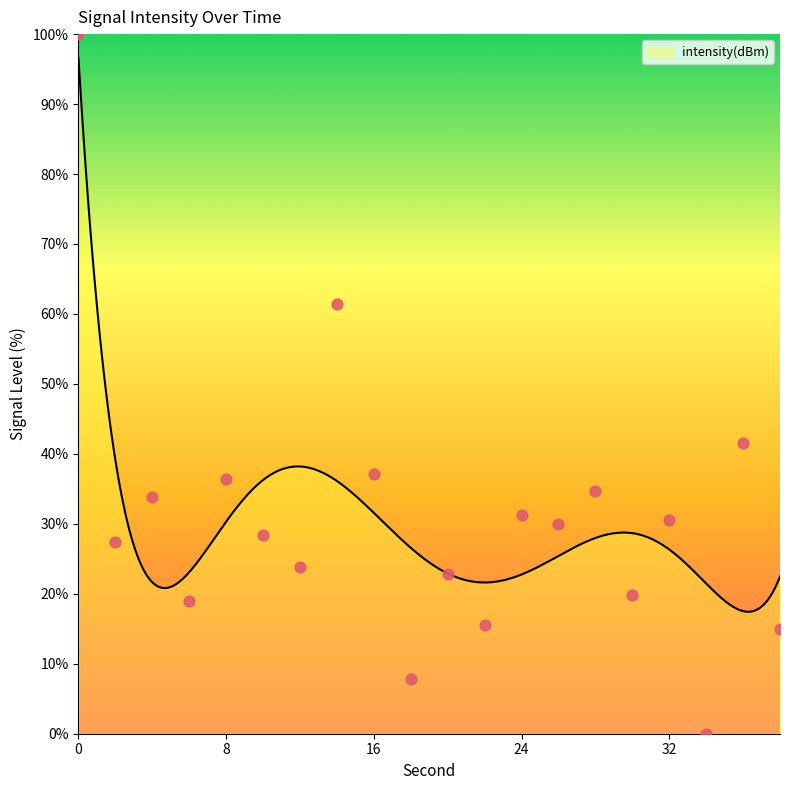

Between 32 and 10, which is larger?

32